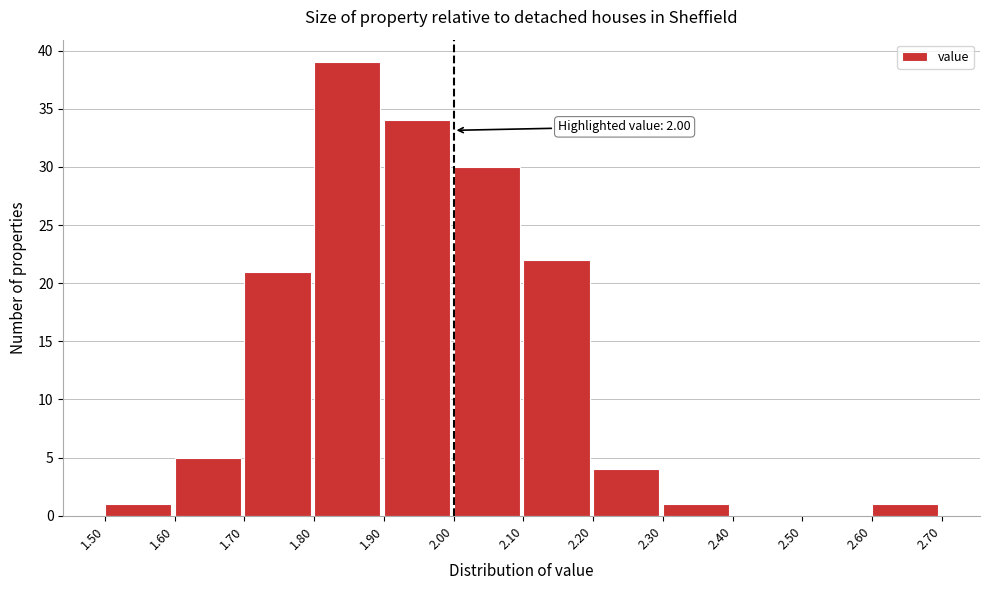

Over which range of the x-axis is the bar tallest?

1.80 to 1.90